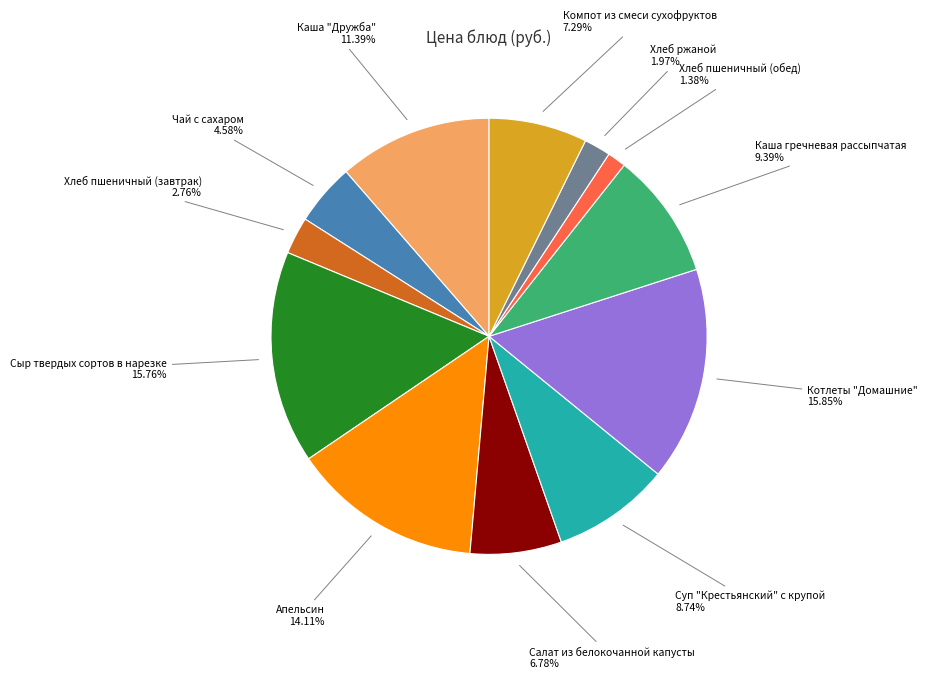

Is there any slice that represents more than half of the pie?

No